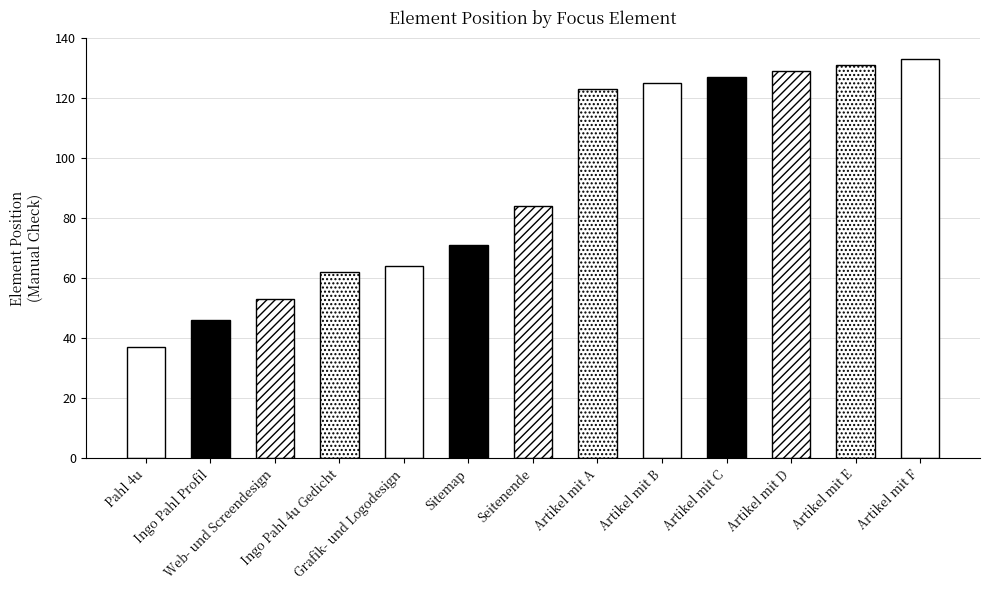

Reading left to right, extract all data points from this chart.

Pahl 4u=37	Ingo Pahl Profil=46	Web- und Screendesign=53	Ingo Pahl 4u Gedicht=62	Grafik- und Logodesign=64	Sitemap=71	Seitenende=84	Artikel mit A=123	Artikel mit B=125	Artikel mit C=127	Artikel mit D=129	Artikel mit E=131	Artikel mit F=133